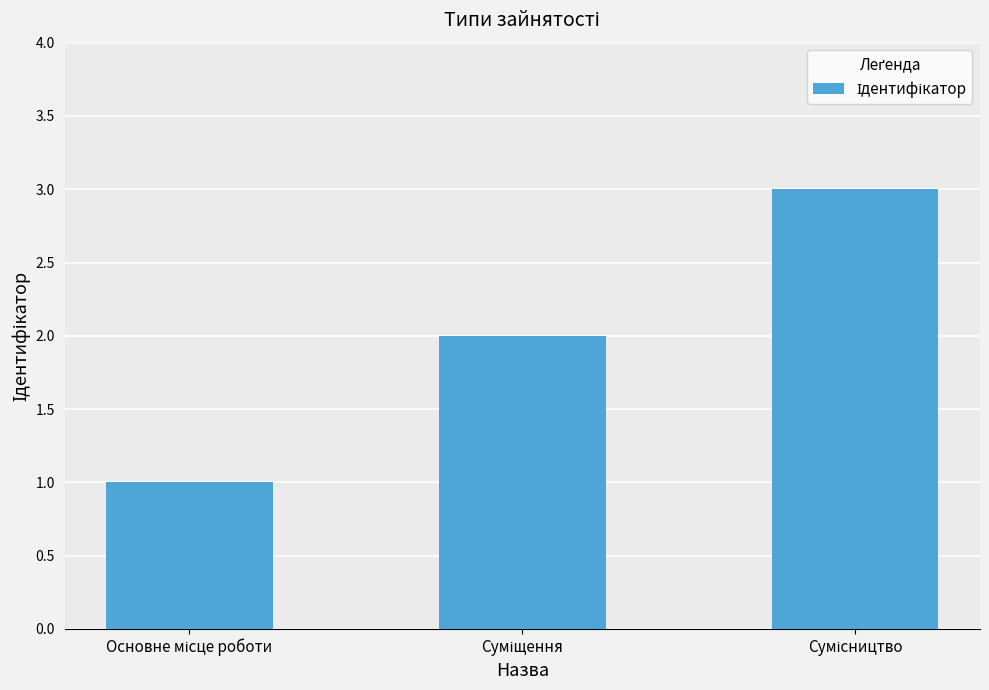

Reading left to right, extract all data points from this chart.

1	2	3